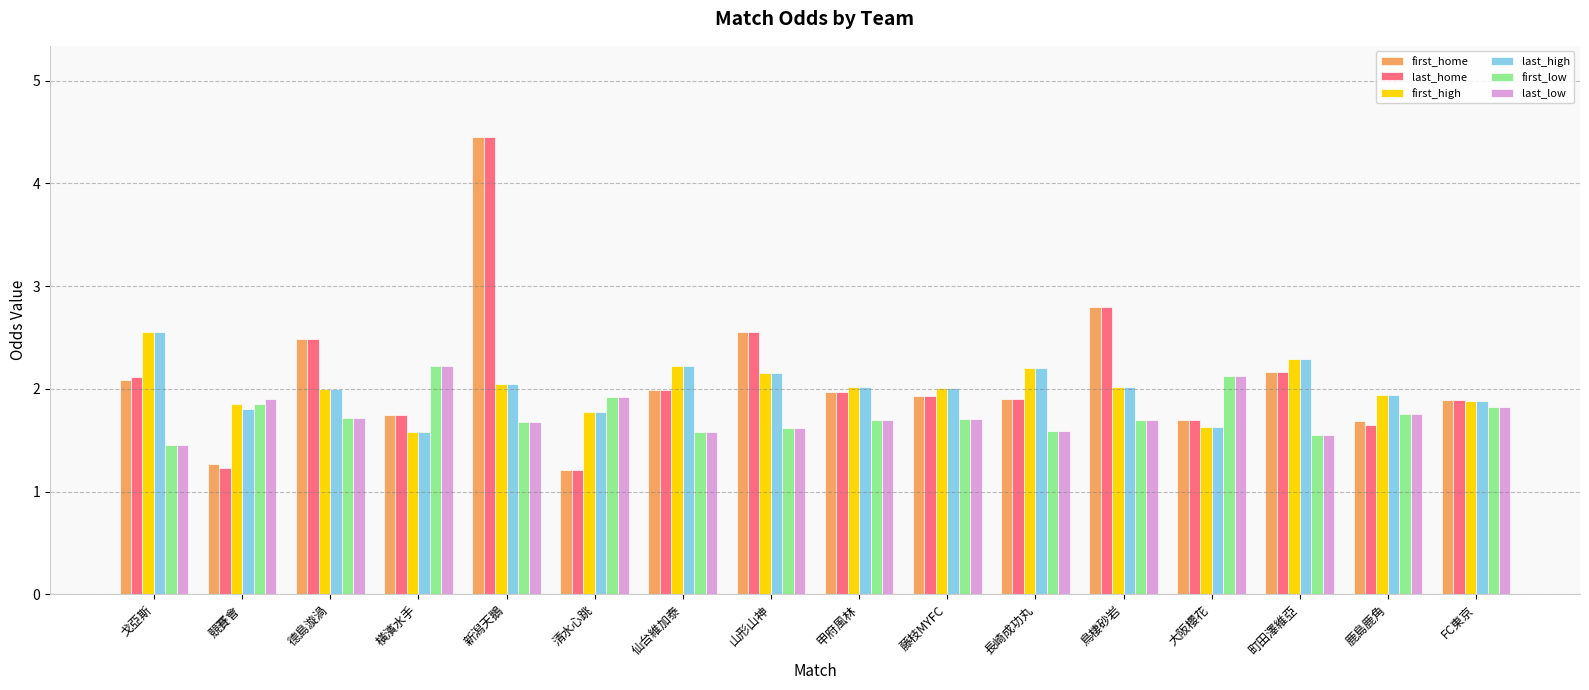

Is it true that first_low equals 1.7 at 新潟天鵝?

True